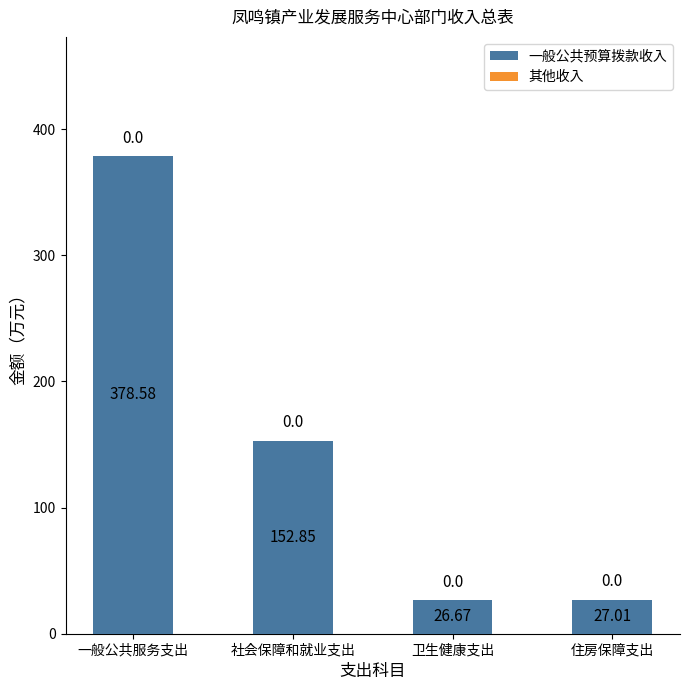

Which label corresponds to the smallest value in the chart?

卫生健康支出